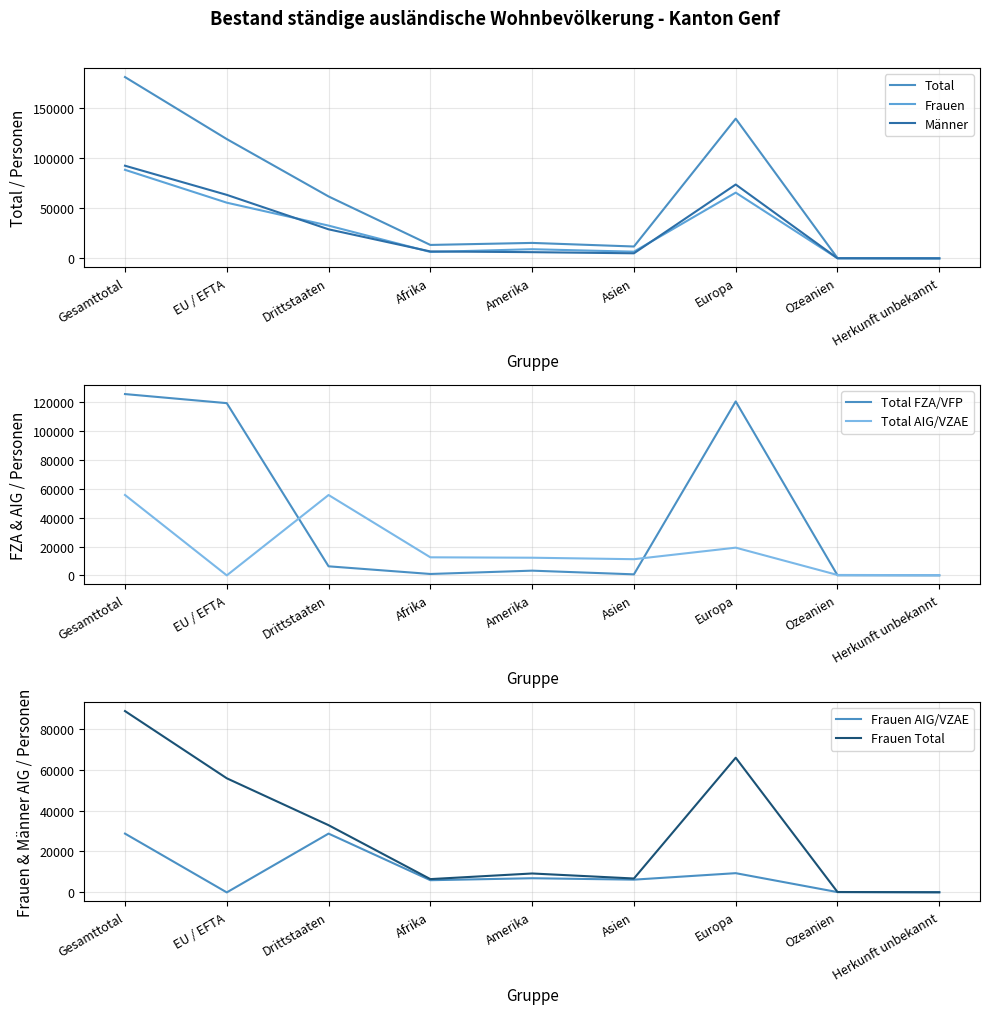

Which series ends up on top after the final intersection of Frauen and Männer?

Männer